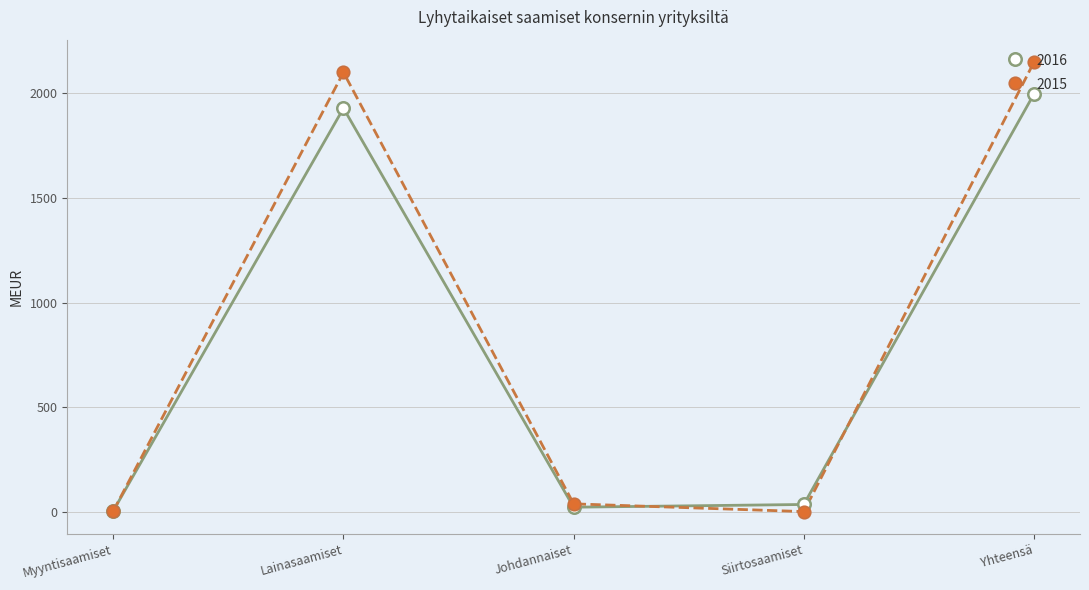

At which category does 2016 reach its first local peak?

Lainasaamiset